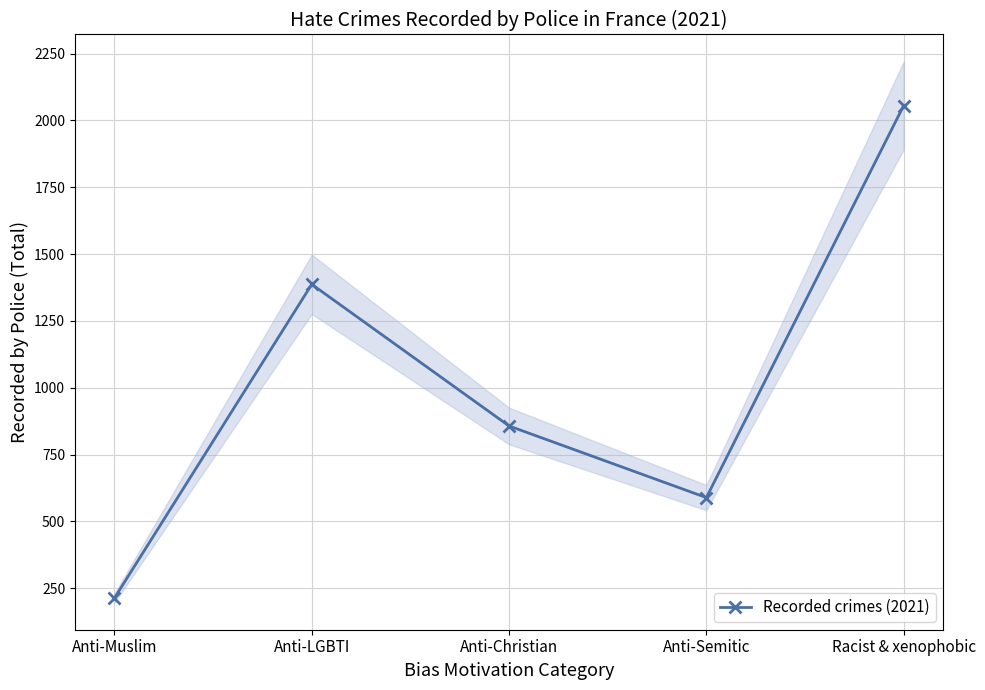

What is the difference between the maximum and second lowest values?

1467